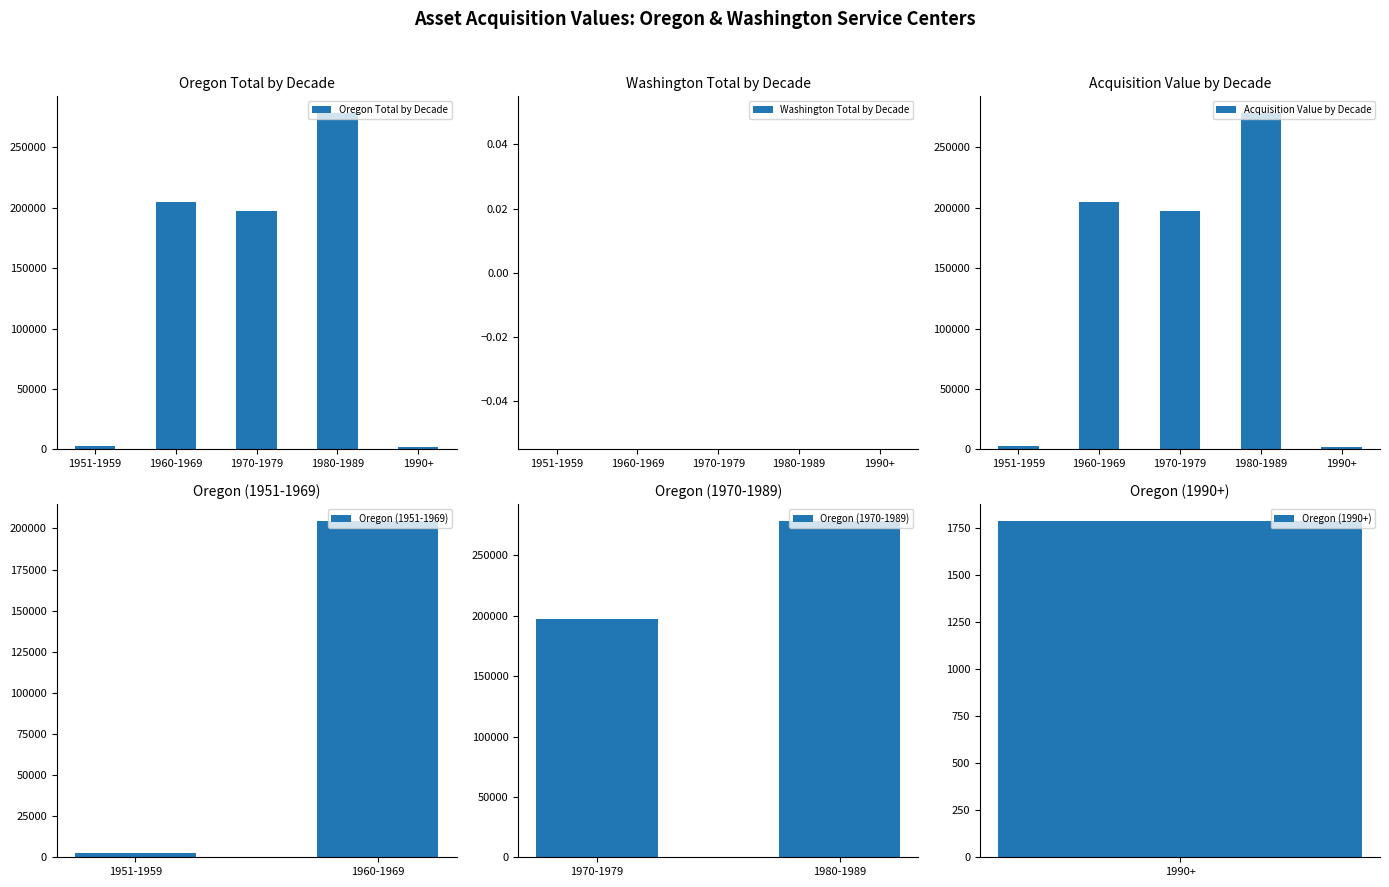

What is the sum of all Oregon Total by Decade values?

684609